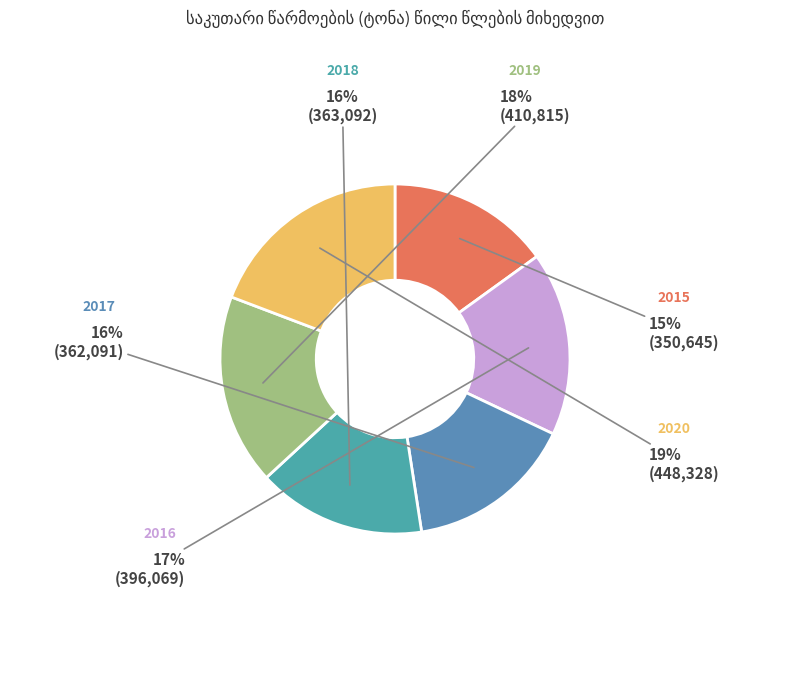

How many segments does this pie chart have?

6